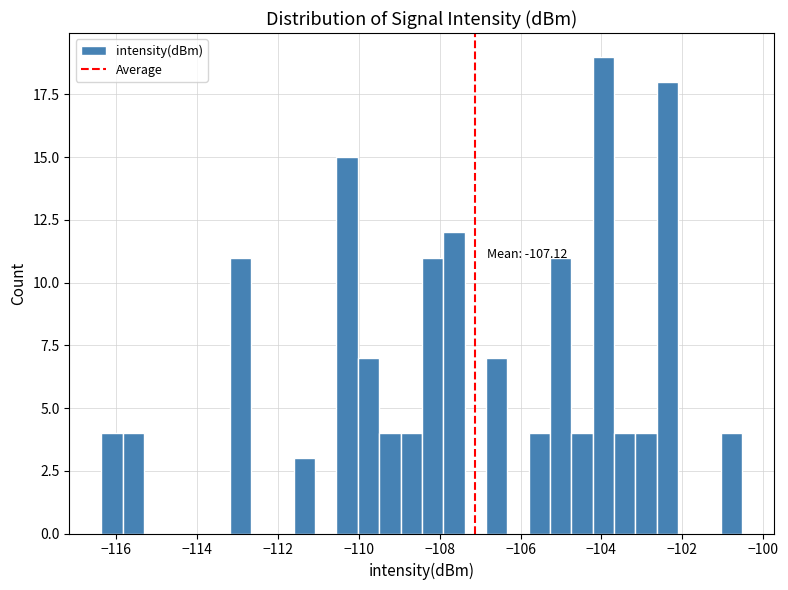

Around what value on the x-axis is the tallest bar? Give the approximate position of its centre, as read against the axis.

-104.0